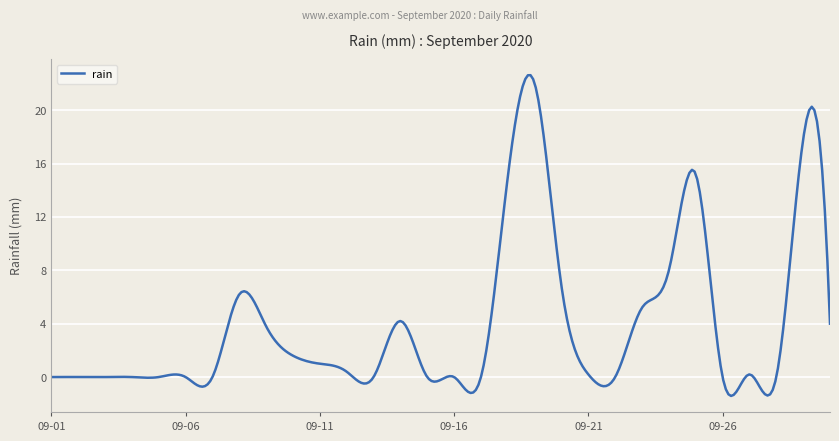

What is the difference between the maximum and minimum values?

24.0